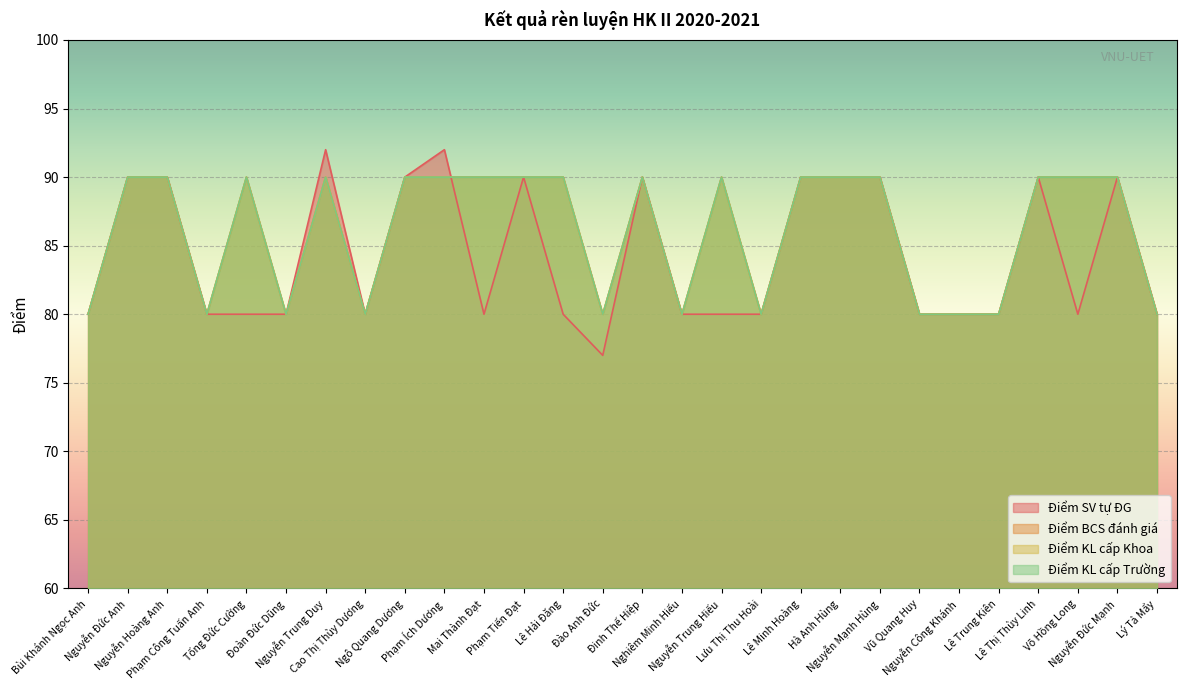

What is the value of the Điểm KL cấp Khoa point at the 24th from the left?

80